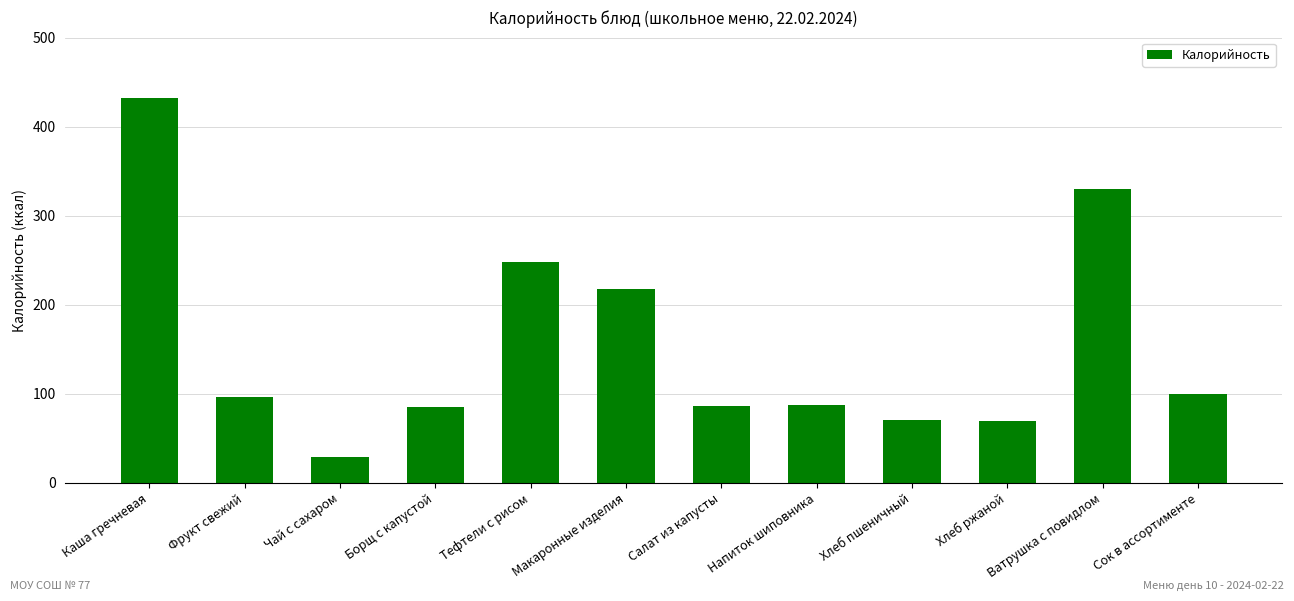

What is the value of the 6th bar from the left?

217.3